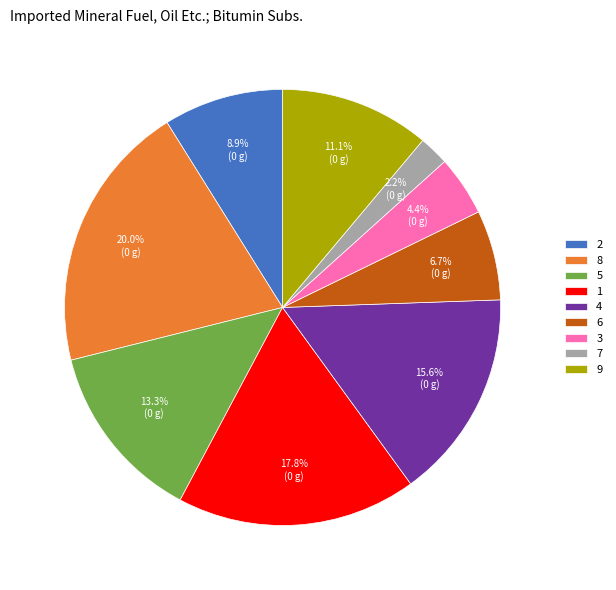

Does 5 account for over 50% of the chart?

No